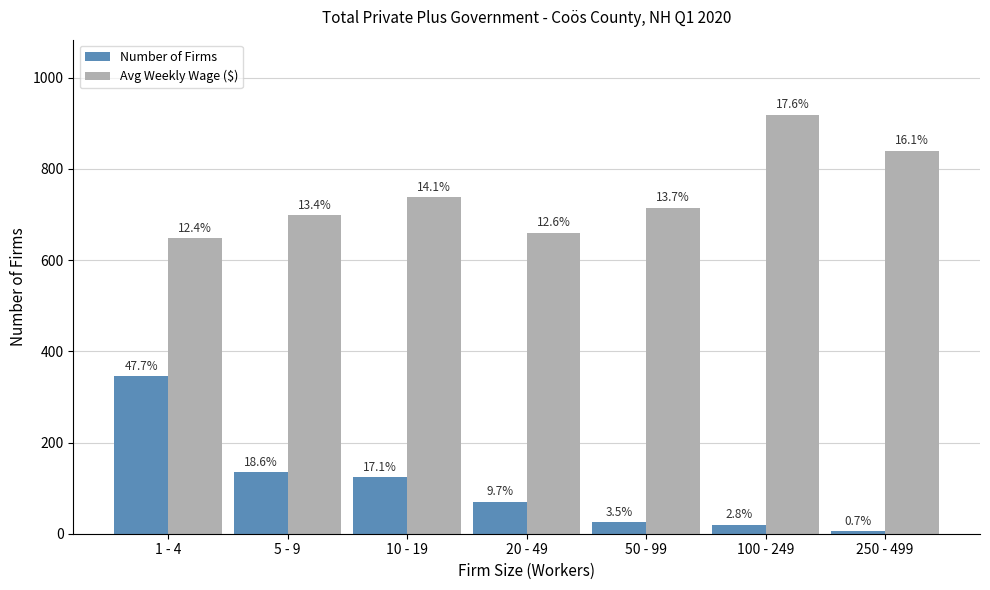

Are the bars horizontal?

No